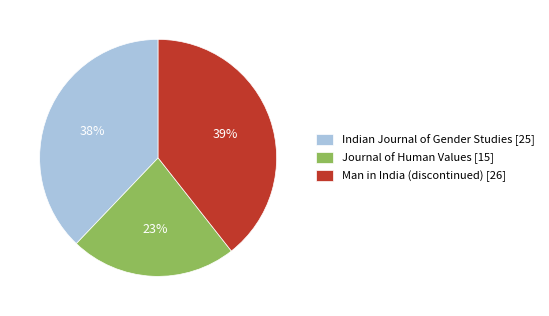

To the nearest percent, what is the combined percentage of Journal of Human Values and Indian Journal of Gender Studies?

61%